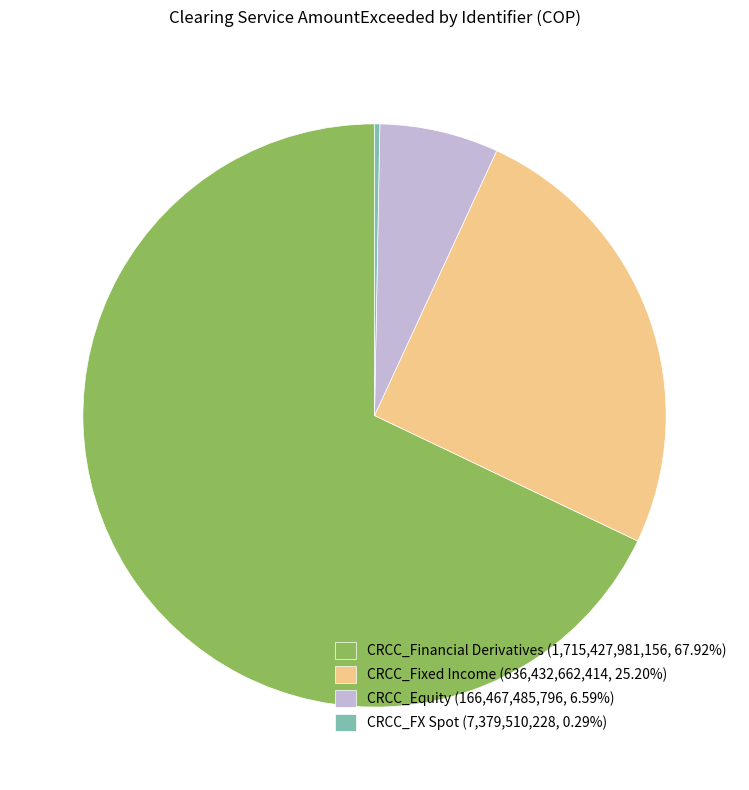

Is the sum of CRCC_Equity (166,467,485,796, 6.59%) and CRCC_Financial Derivatives (1,715,427,981,156, 67.92%) greater than half?

Yes